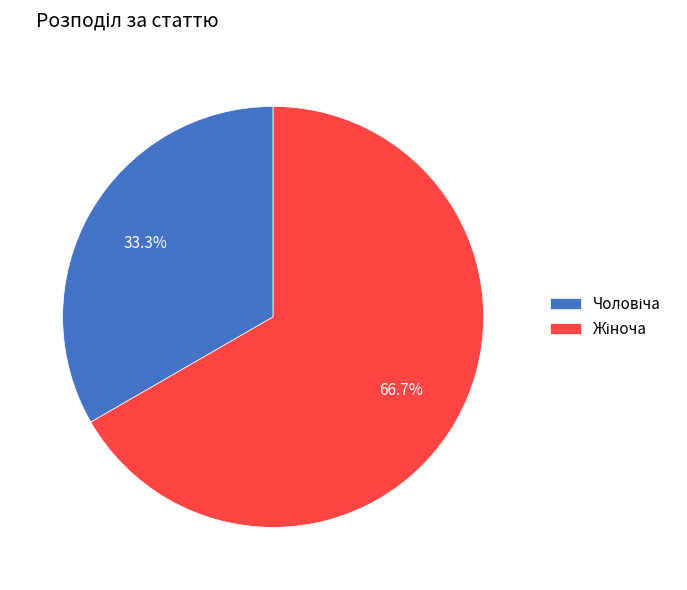

To the nearest percent, what is the difference between the largest and smallest slice percentages?

33%